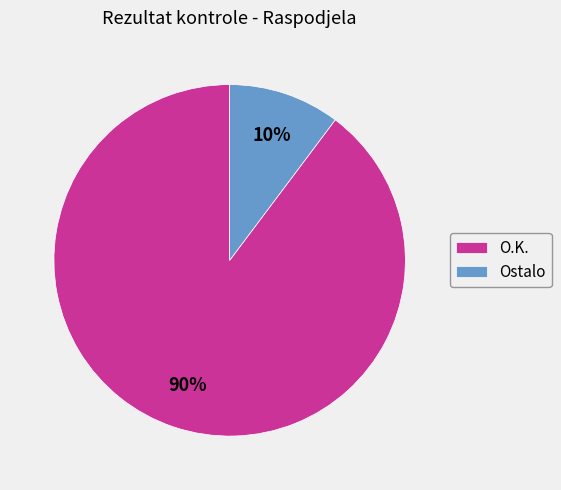

Does Ostalo represent more than half of the total?

No